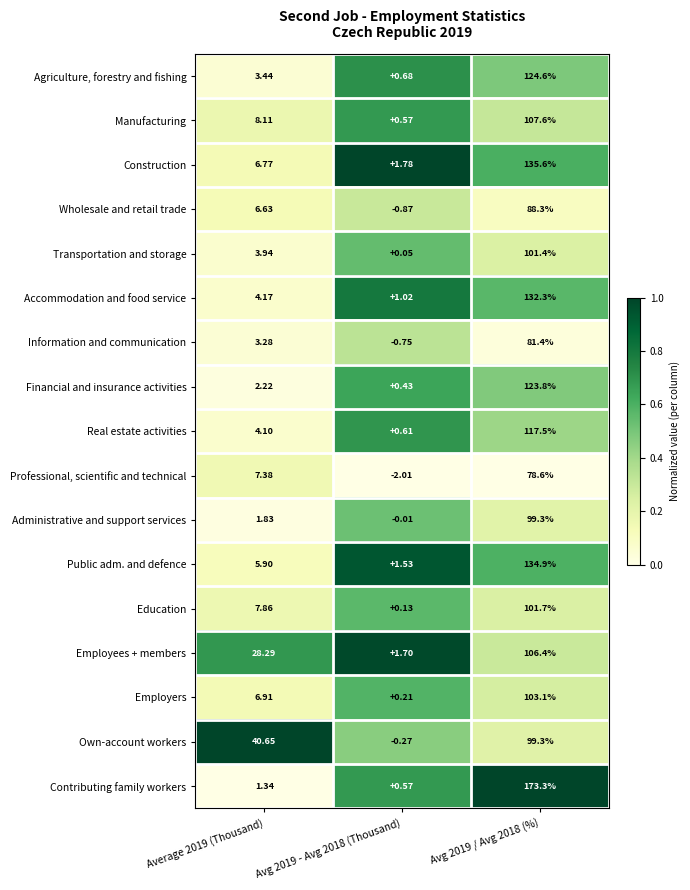

Which series has the largest total across all categories?

Contributing family workers